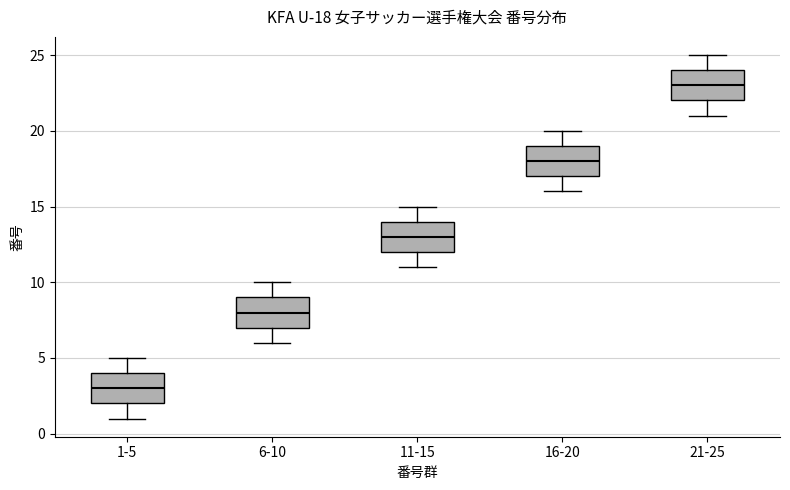

Which box's median line is the highest?

21-25